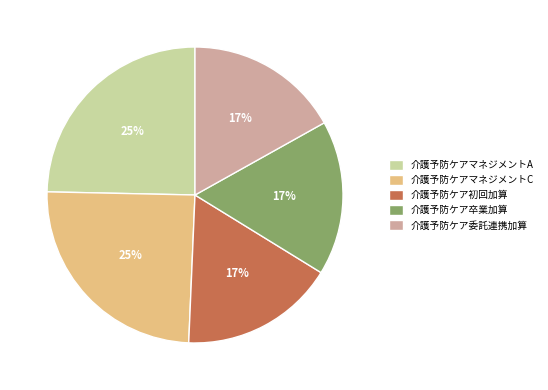

To the nearest percent, what is the difference between the 介護予防ケア委託連携加算 and 介護予防ケアマネジメントC slice percentages?

8%